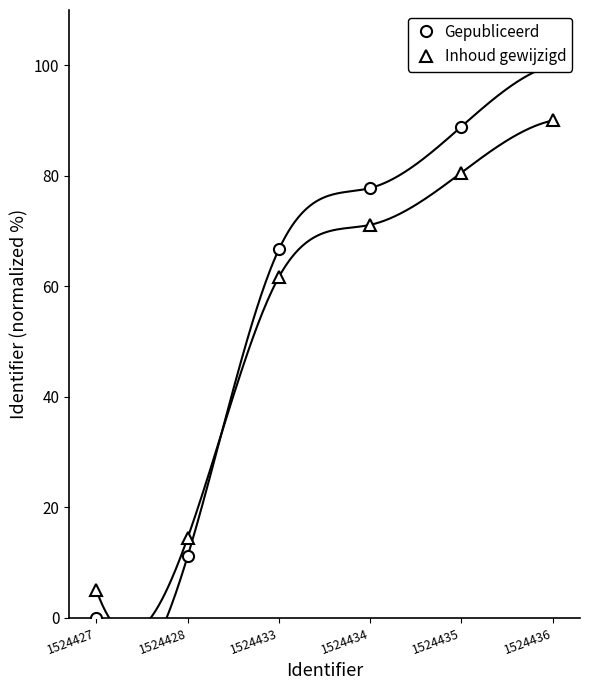

Is it true that Gepubliceerd equals 88.9 at 1524435?

True